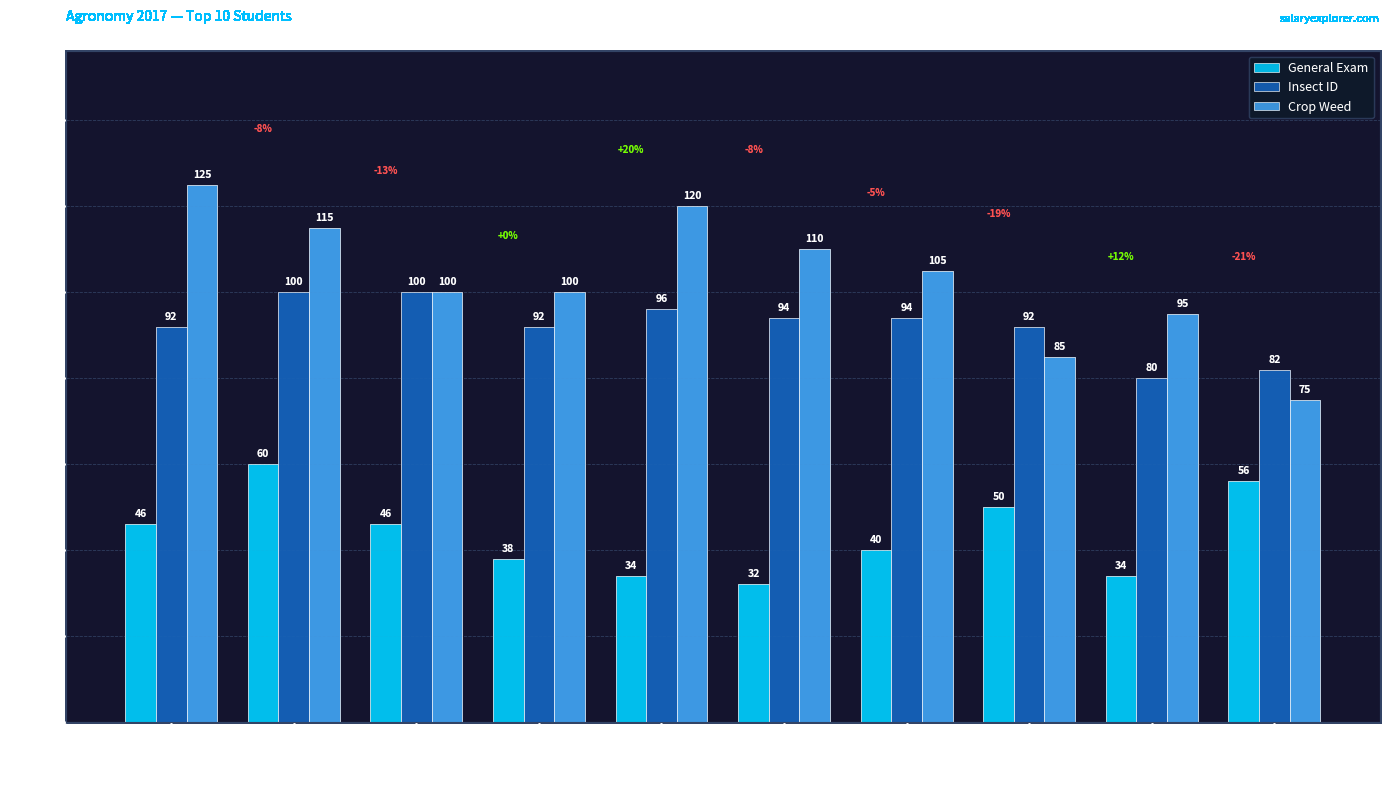

What is the label of the 10th bar from the right?

Hannah
Sharp